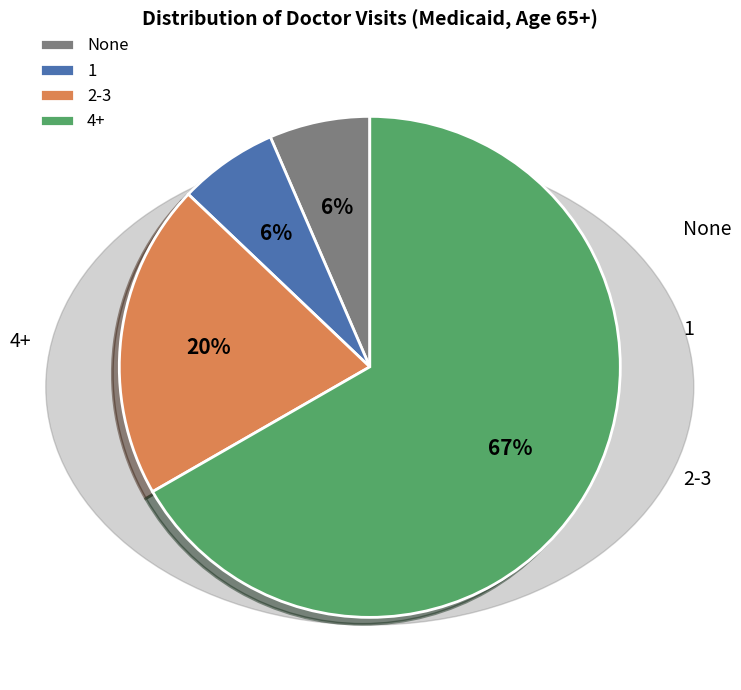

To the nearest percent, what is the average slice percentage?

25%